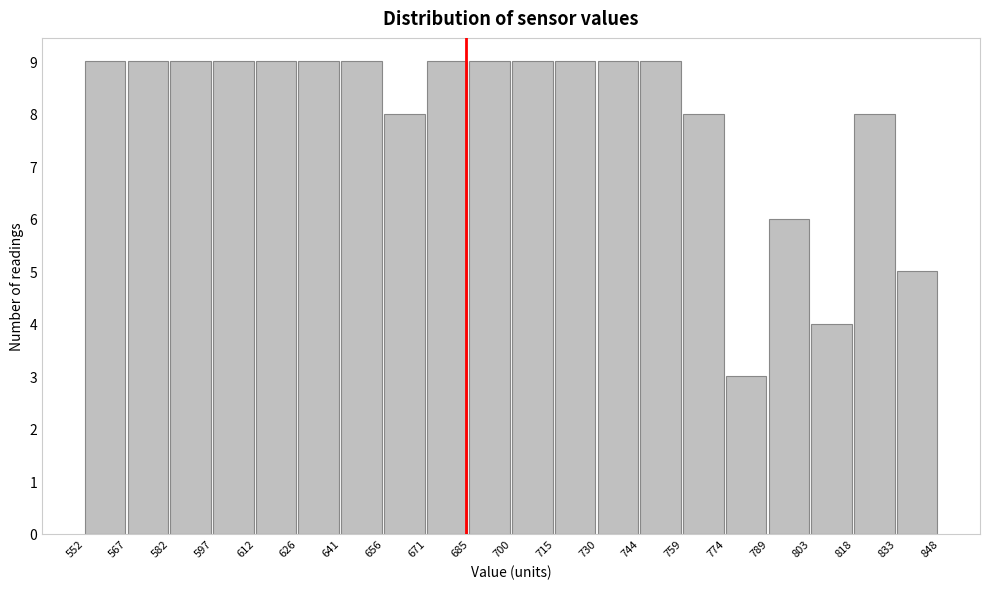

Reading left to right, transcribe this chart: for each bar, give the range it covers on the x-axis and its height. The values are not printed on the chart, so give them approximately, as read against the axis.

552 to 567: 9
567 to 582: 9
582 to 597: 9
597 to 612: 9
612 to 626: 9
626 to 641: 9
641 to 656: 9
656 to 671: 8
671 to 685: 9
685 to 700: 9
700 to 715: 9
715 to 730: 9
730 to 744: 9
744 to 759: 9
759 to 774: 8
774 to 789: 3
789 to 803: 6
803 to 818: 4
818 to 833: 8
833 to 848: 5